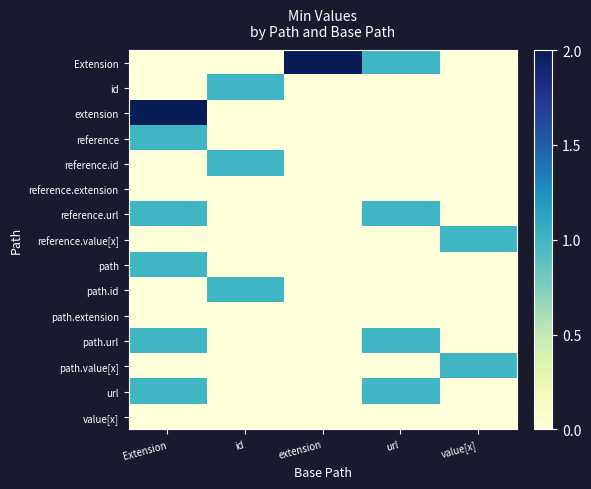

What is the spread (max minus min) of values at extension?

2